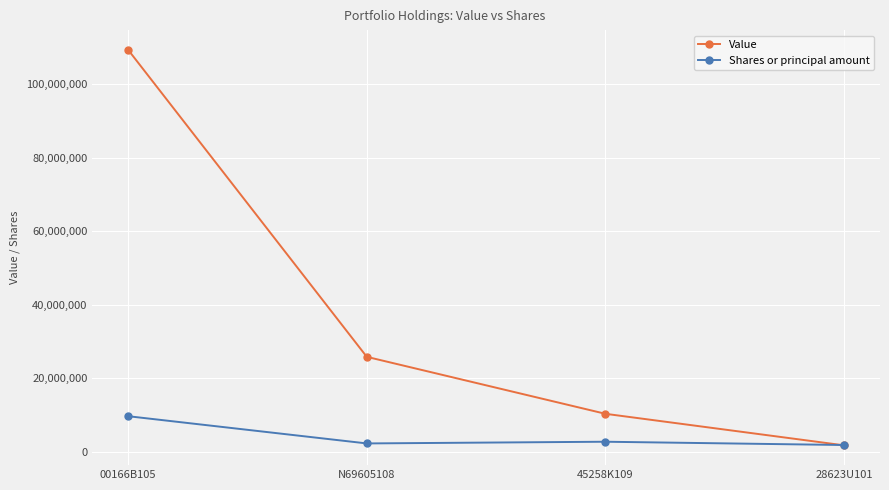

How many lines are shown in the chart?

2